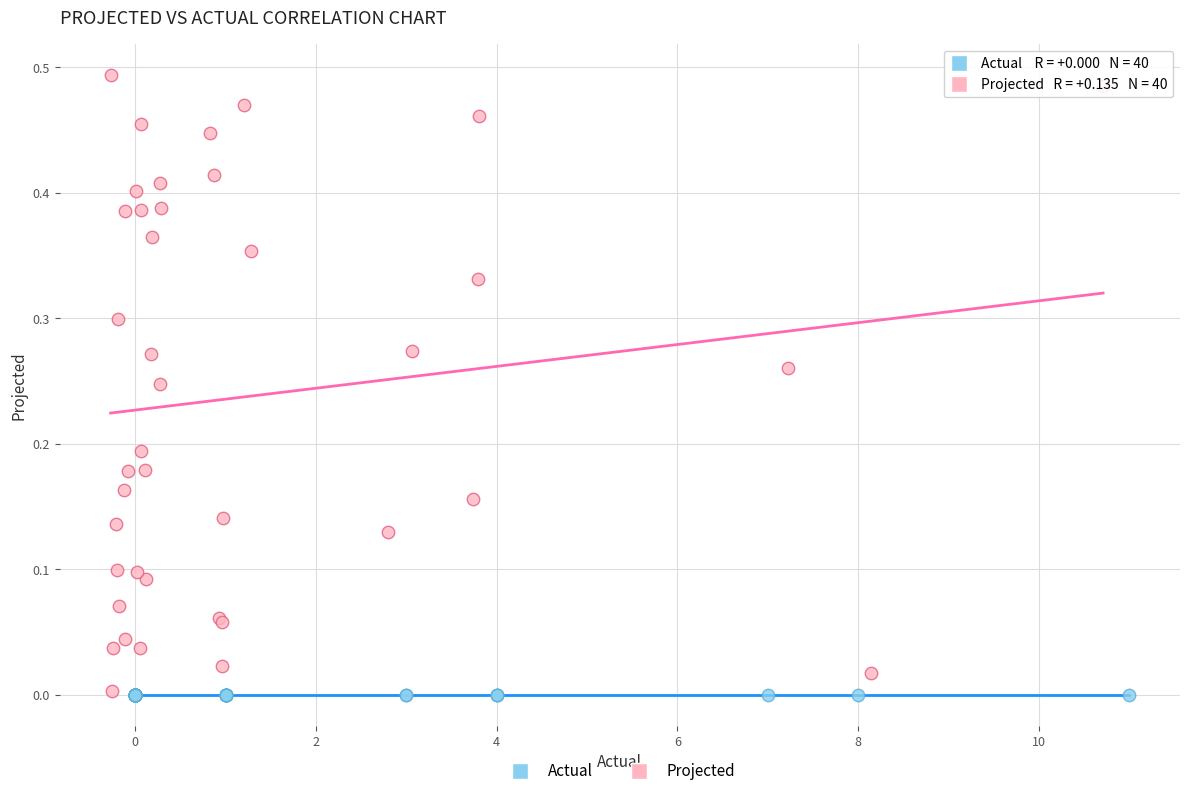

What are all the series names shown in the legend?

Actual, Projected